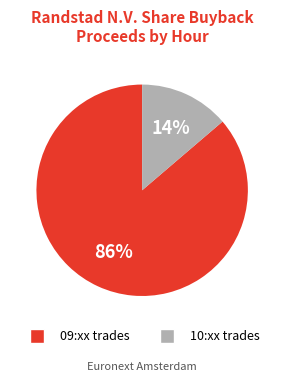

Is there any slice that represents more than half of the pie?

Yes